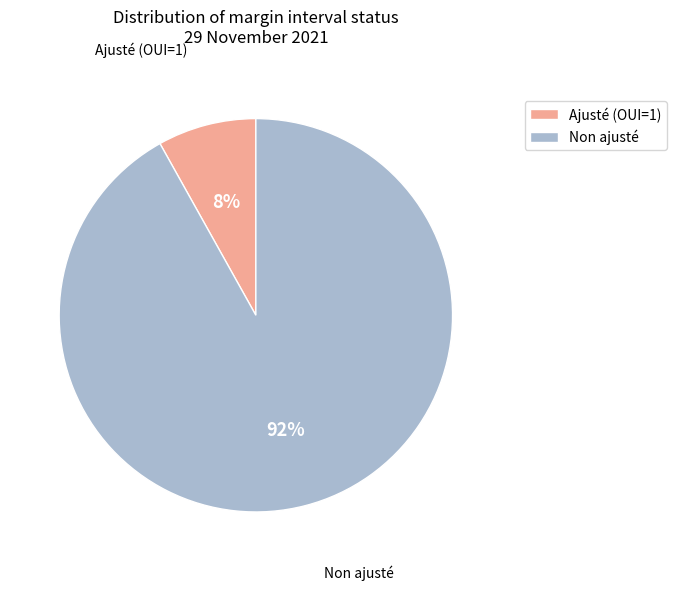

How many slices are in this pie chart?

2